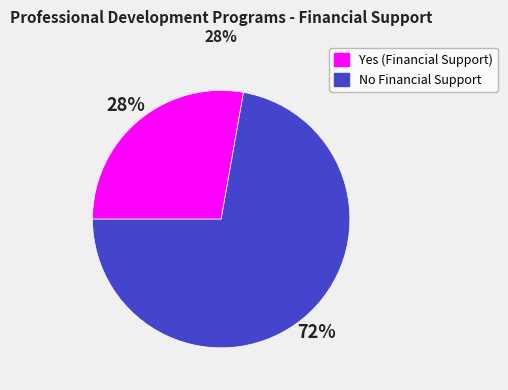

Which slice is the largest?

No